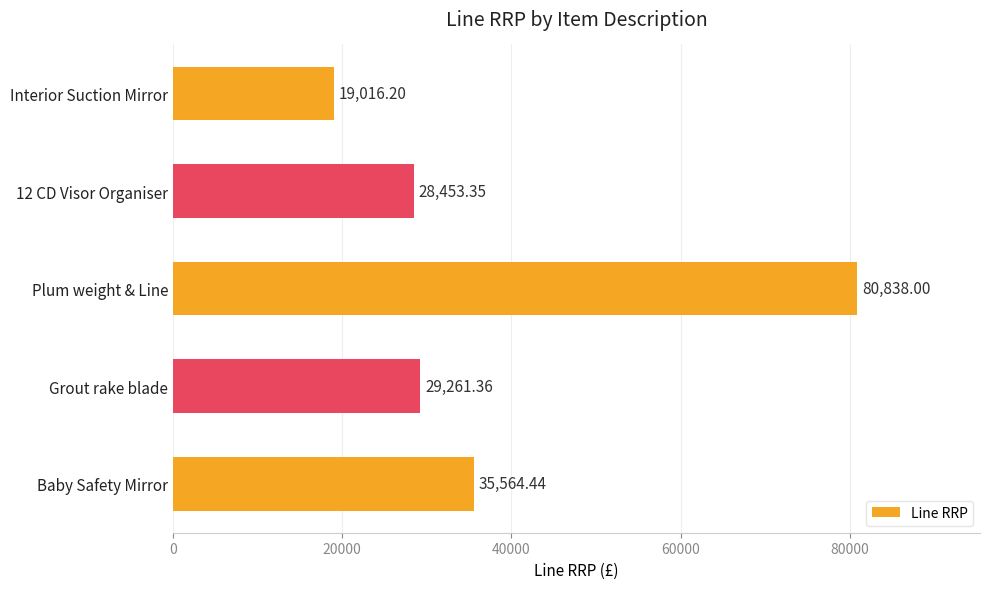

What is the average value?

38626.7